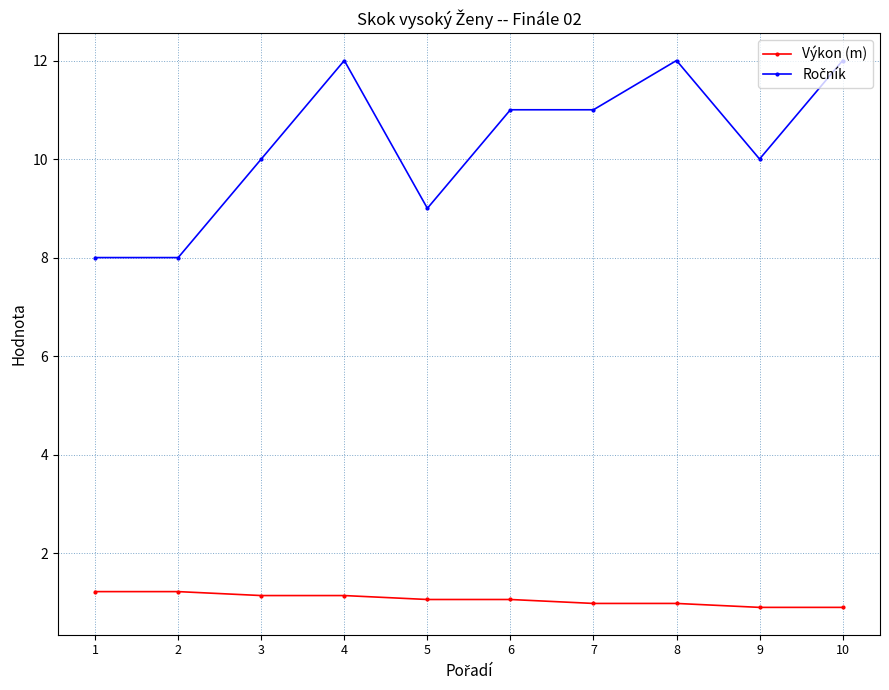

Read the Výkon (m) value at 2.

1.2